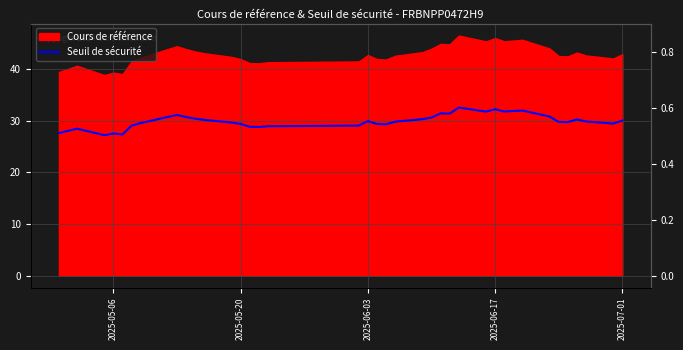

The Seuil de sécurité series shows 32.2 at 2025-06-17. True or false?

True